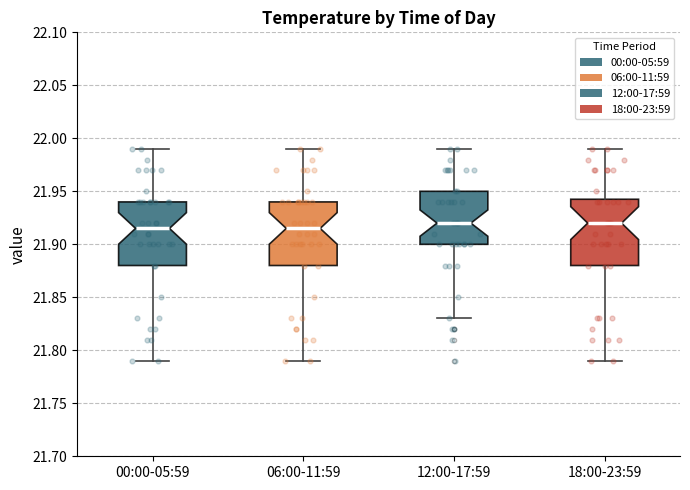

Reading left to right, transcribe this box plot: for each box, give where its median line is, the range the box spans, and where its two whiskers end, as read against the y-axis. The values are not printed on the chart, so give them approximately, as read against the axis.

00:00-05:59: median 21.915, box 21.880 to 21.940, whiskers 21.790 to 21.990
06:00-11:59: median 21.915, box 21.880 to 21.940, whiskers 21.790 to 21.990
12:00-17:59: median 21.920, box 21.900 to 21.950, whiskers 21.830 to 21.990
18:00-23:59: median 21.920, box 21.880 to 21.945, whiskers 21.790 to 21.990